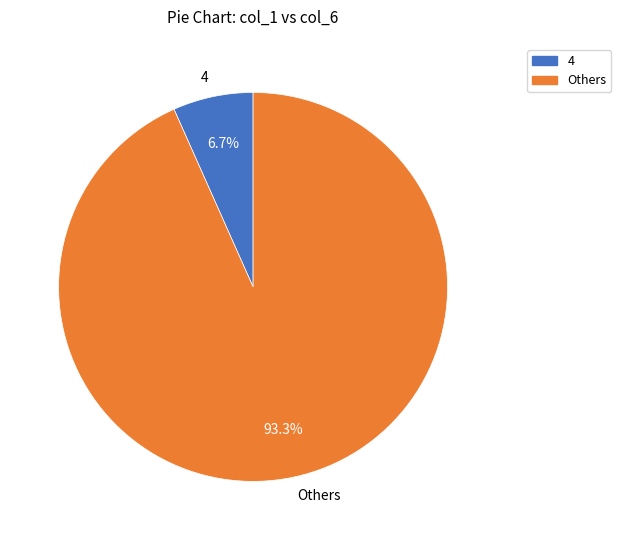

How many segments does this pie chart have?

2